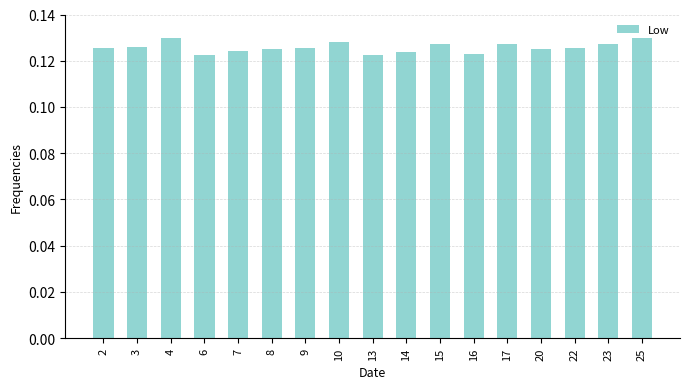

How many values are between 0 and 1?

17